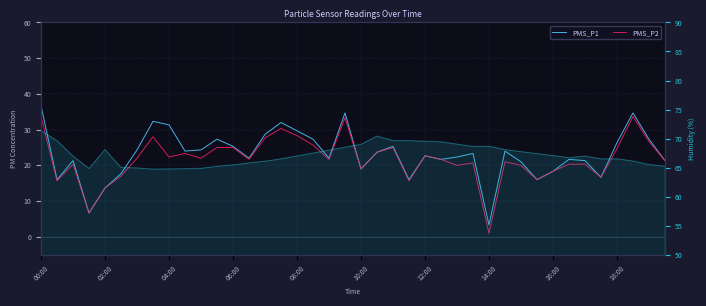

Rank the series at 16:00 from lowest to highest value.

PMS_P1, PMS_P2